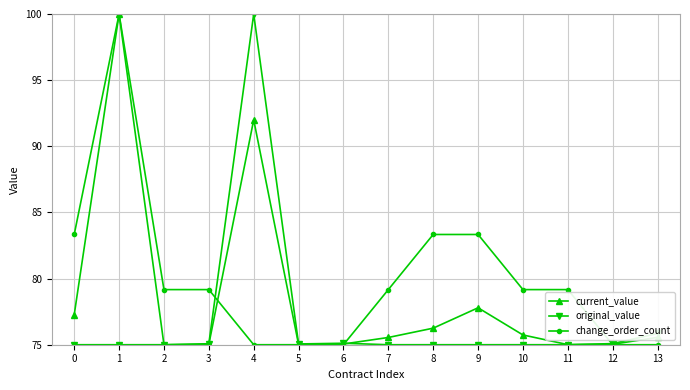

At 9, list the series in order from smallest to largest.

original_value, current_value, change_order_count